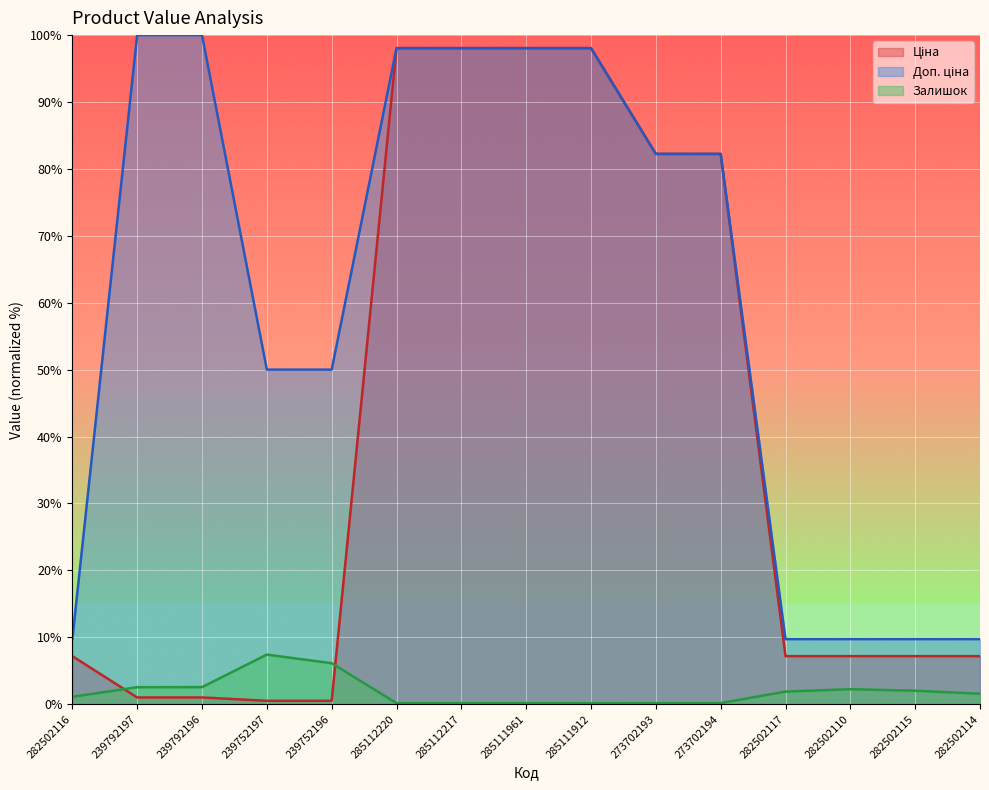

How many values in the Доп. ціна series are below 82?

7